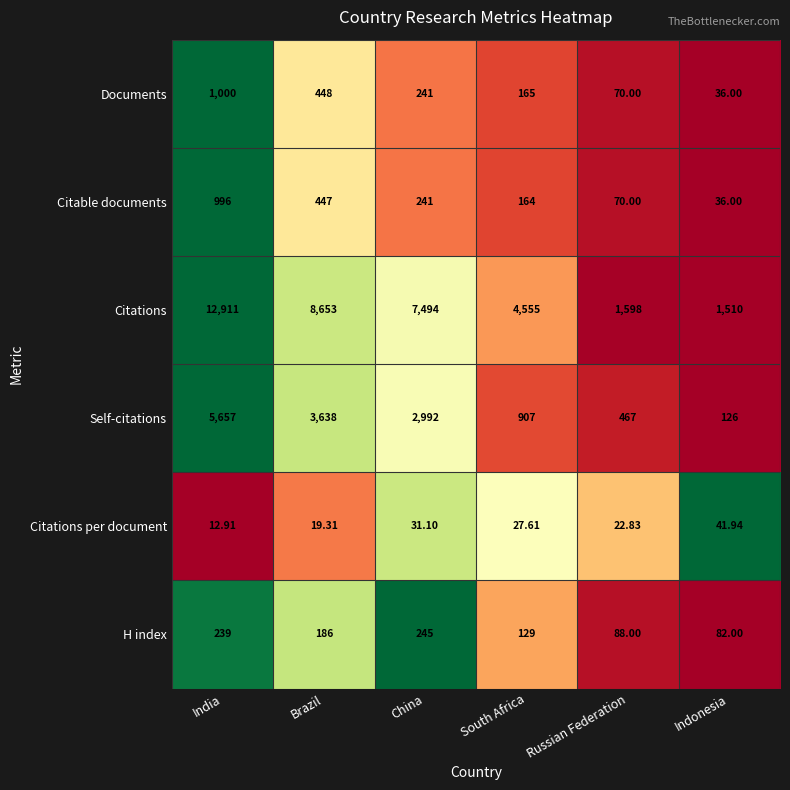

List the labels in order of Citations value, largest first.

India, Brazil, China, South Africa, Russian Federation, Indonesia